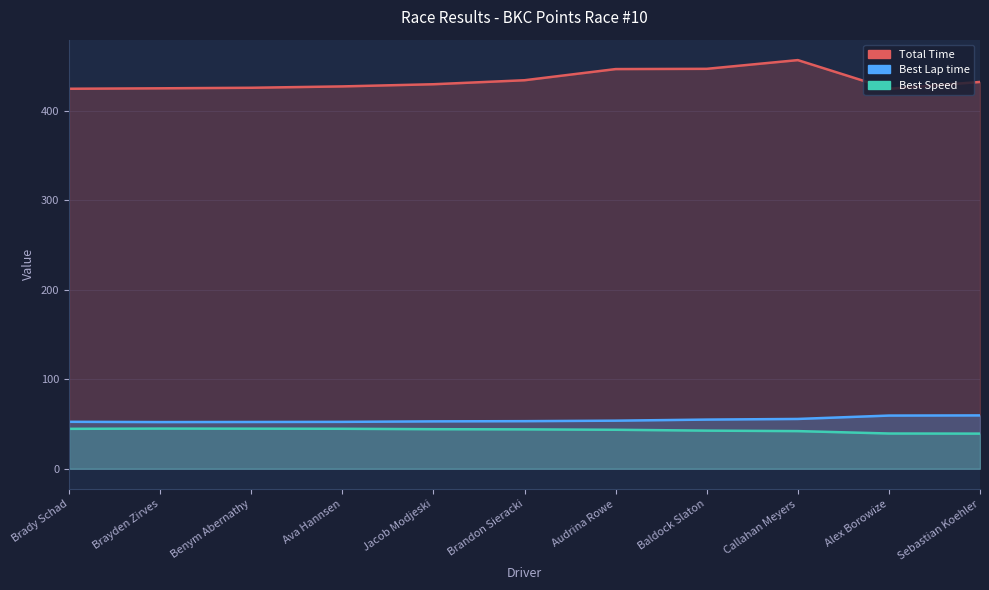

How many values in the Best Lap time series exceed 53?

6